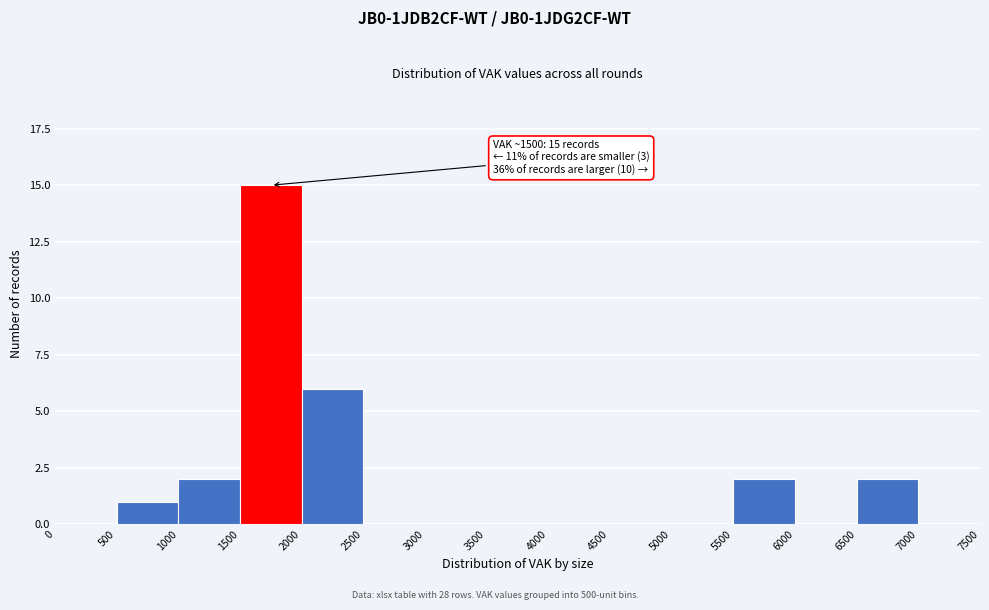

Over which range of the x-axis is the bar tallest?

1500 to 2000